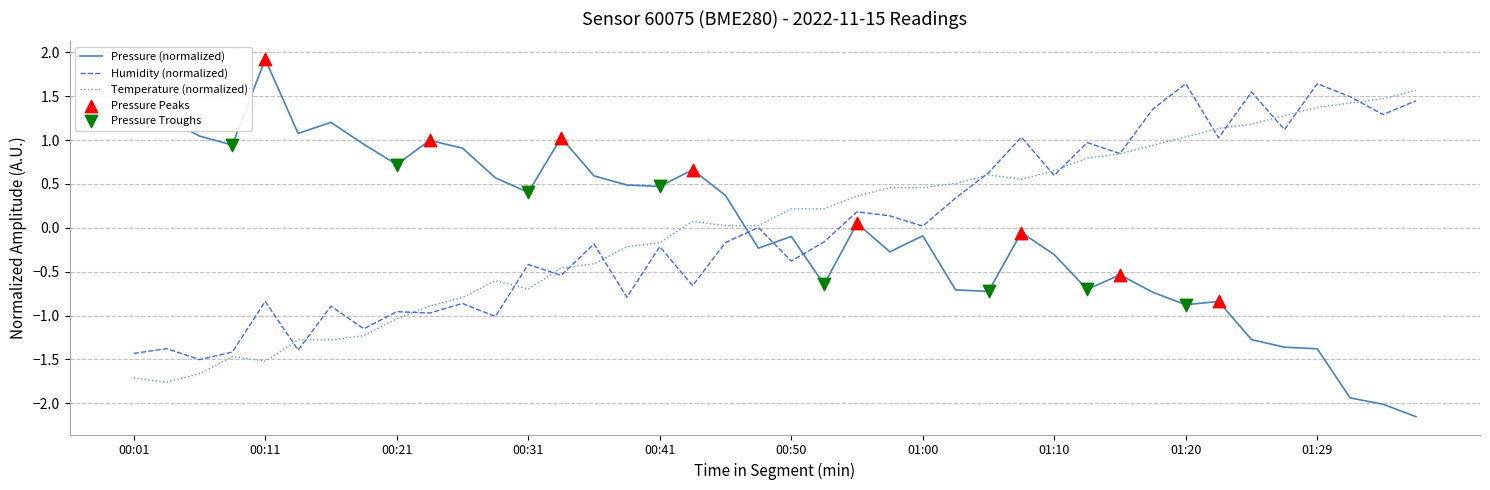

What is the greatest value displayed?

1.9